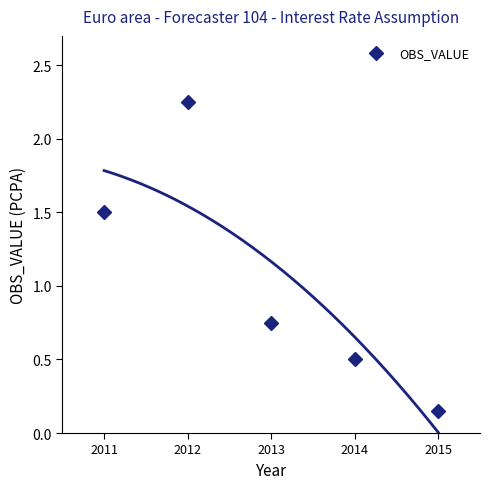

Reading right to left, what are all the values shown in this chart?

2015=0.1	2014=0.5	2013=0.8	2012=2.2	2011=1.5